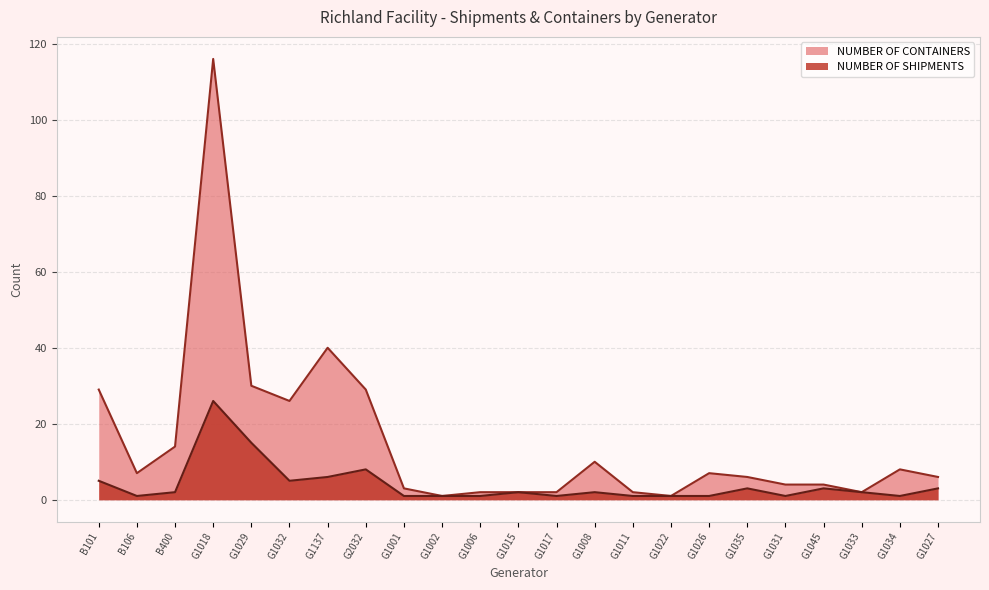

At G1137, list the series in order from smallest to largest.

NUMBER OF SHIPMENTS, NUMBER OF CONTAINERS